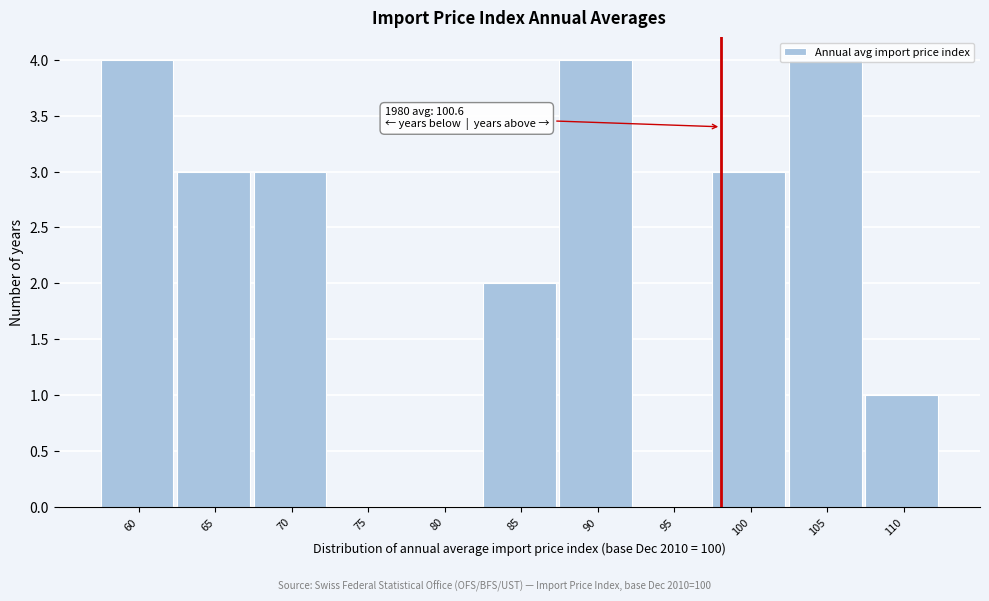

The chart shows a value of -1 at 75. True or false?

False